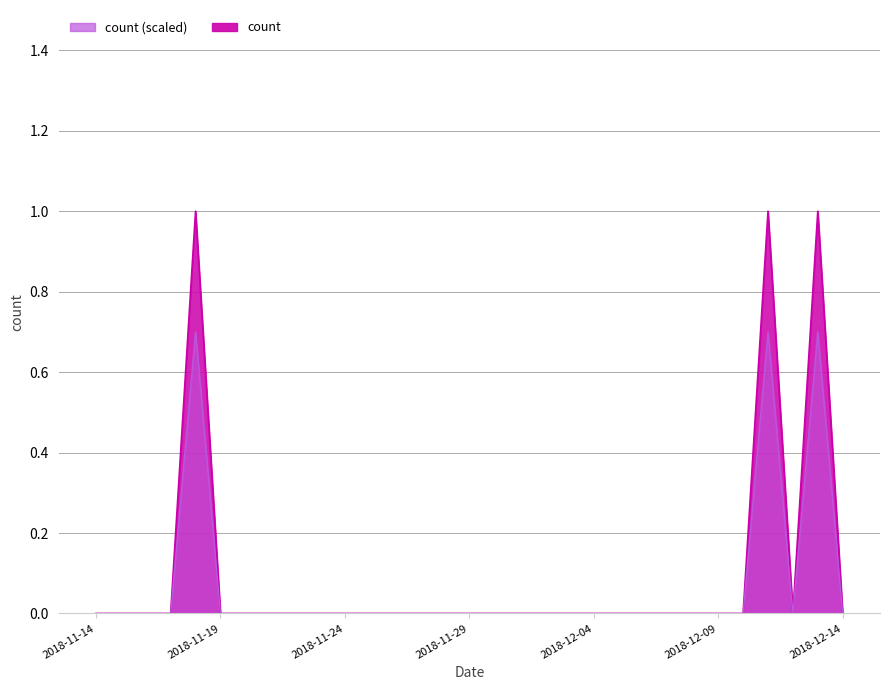

What position from the left is 2018-11-14?

1